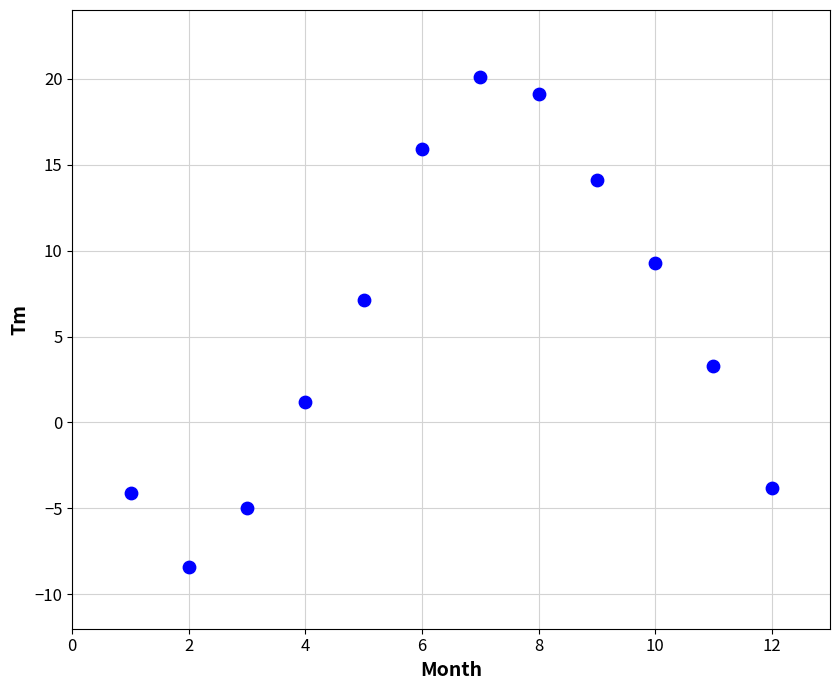

What is the range of X values (max minus min)?

11.0